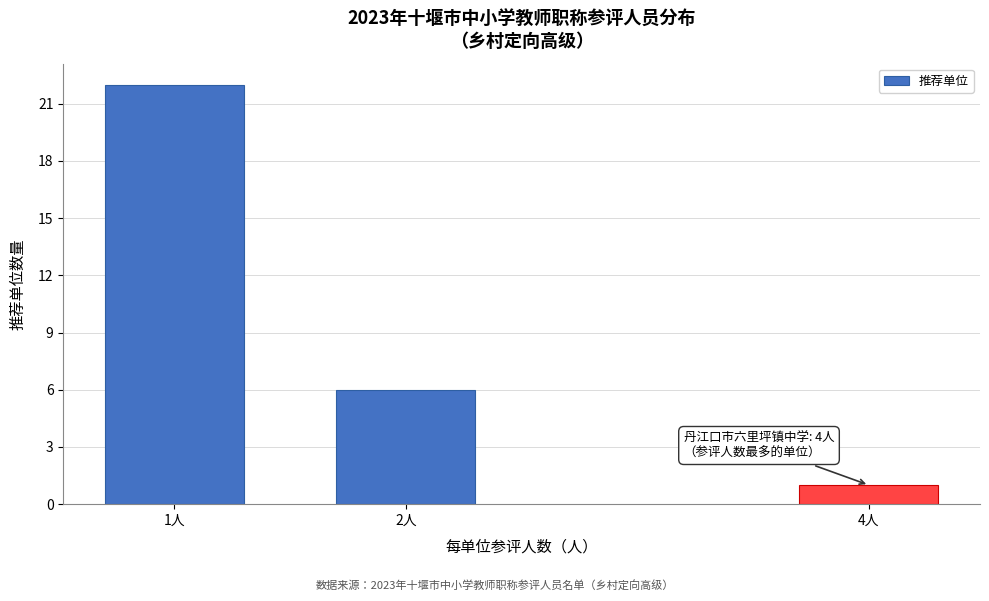

Reading right to left, transcribe all the data shown in this chart.

4人=1	2人=6	1人=22